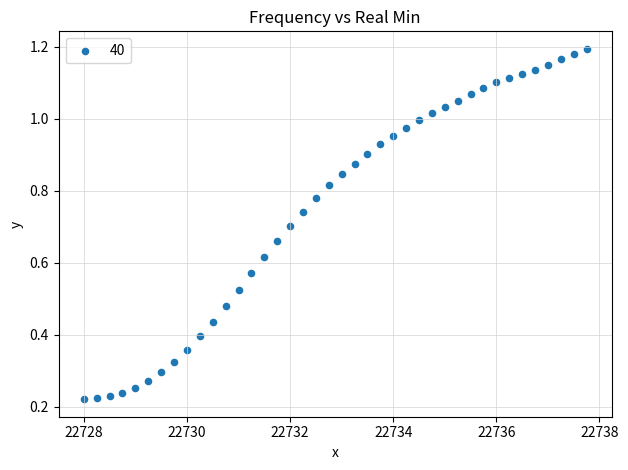

What is the range of X values (max minus min)?

9.8